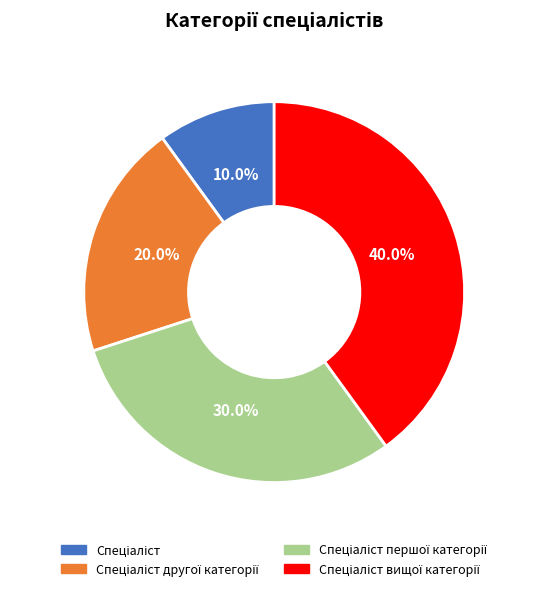

To the nearest percent, what is the average slice percentage?

25%